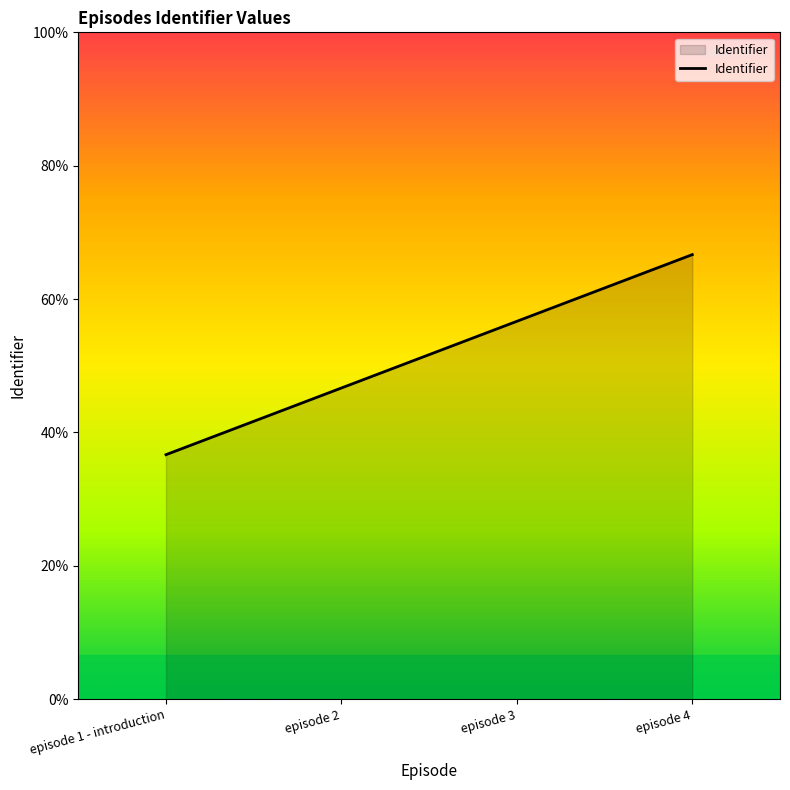

Does the chart have visible grid lines?

No